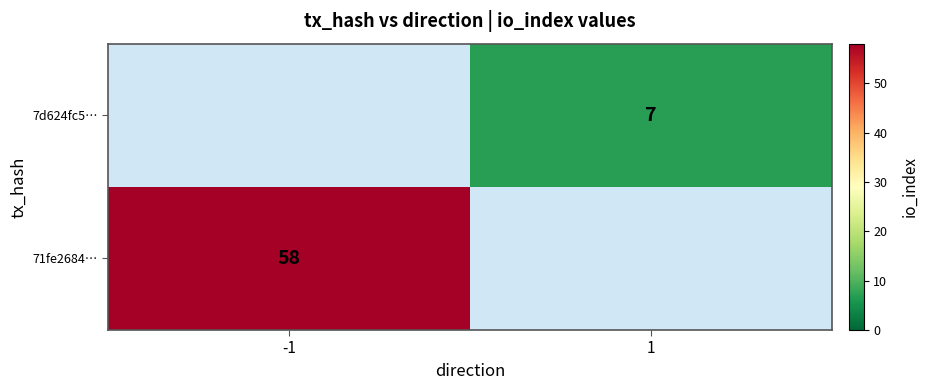

True or false: 7d624fc5… has a value of 10 at 1.

False